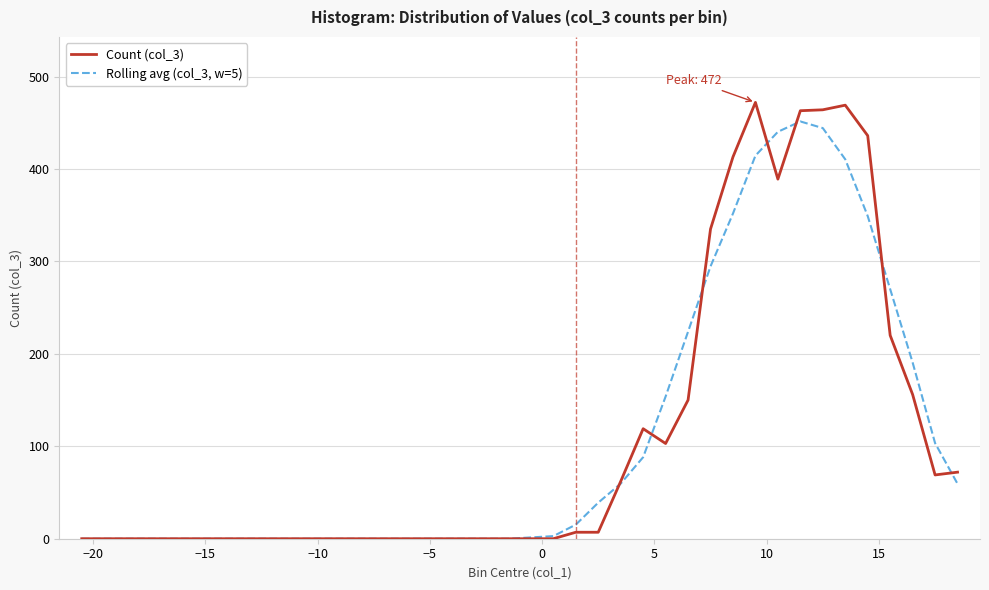

Which series has the largest range (max minus min)?

Count (col_3)